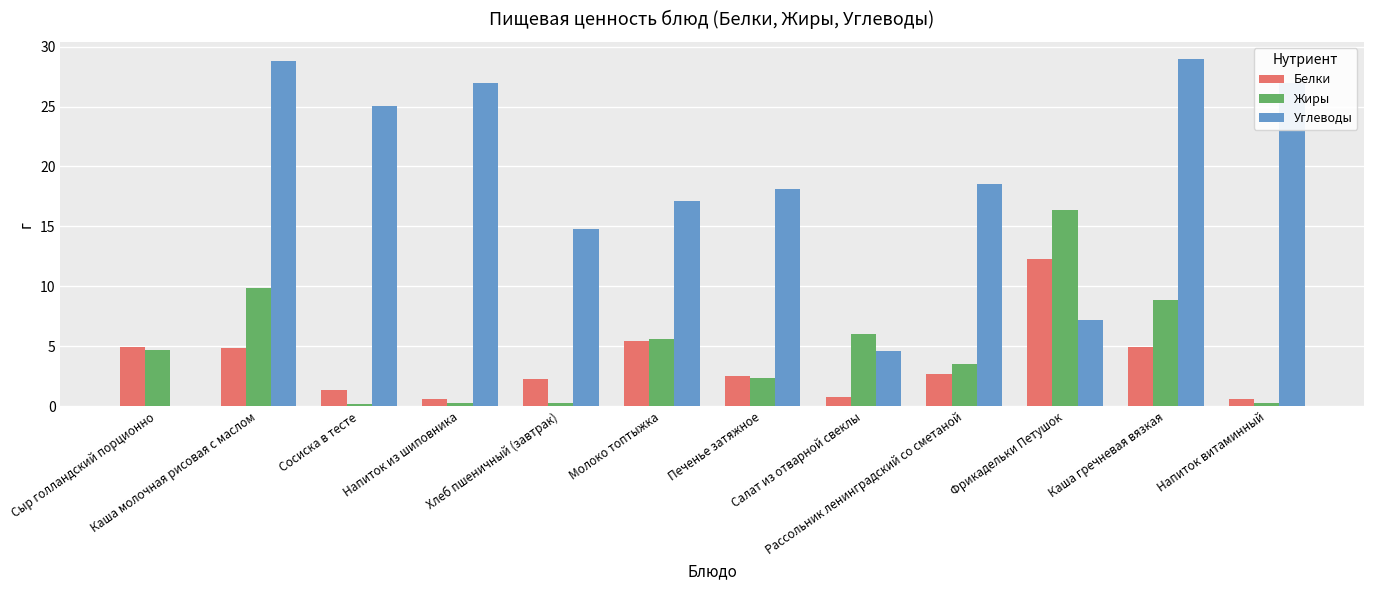

What value does the Жиры series have at Сосиска в тесте?

0.2